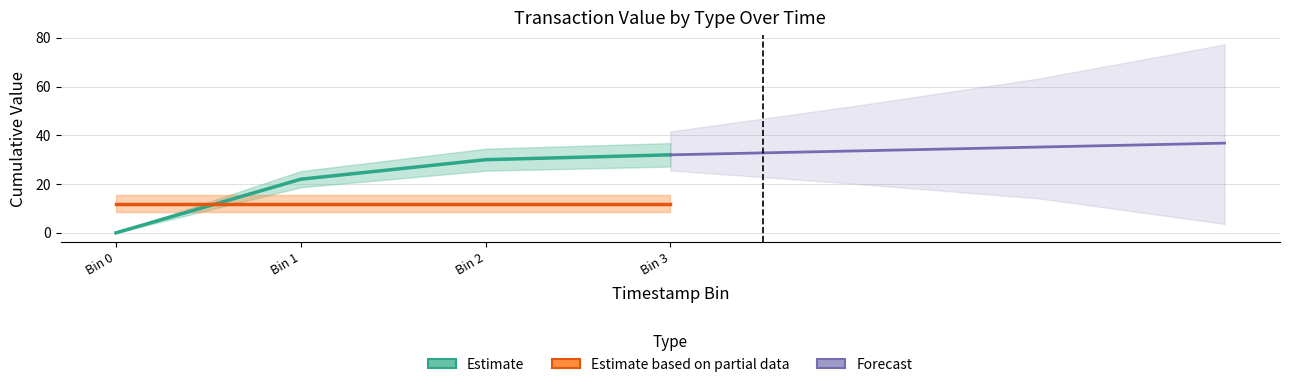

What is the difference between the maximum and minimum values in the Estimate series?

32.0